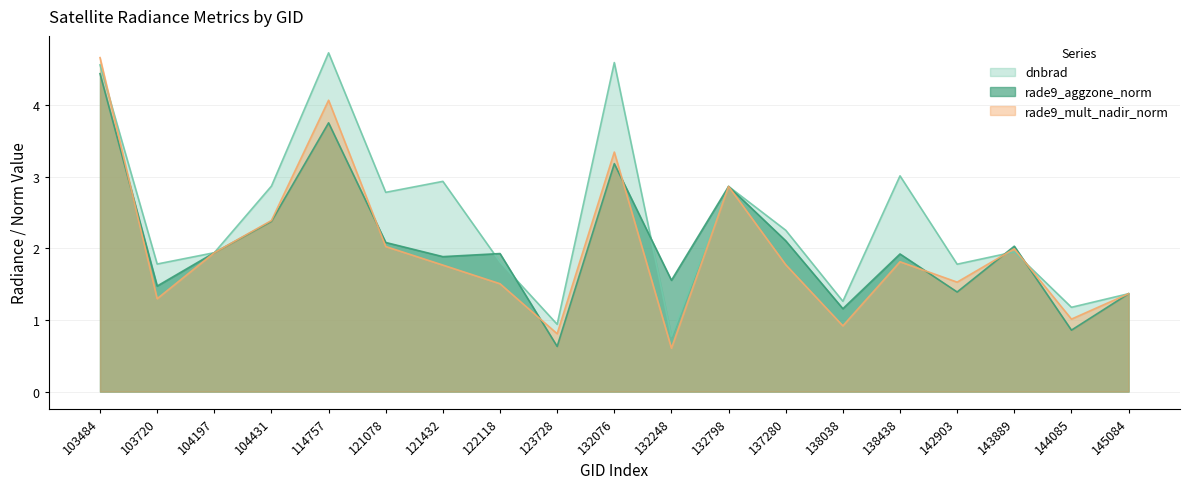

Between which two adjacent categories do dnbrad and rade9_mult_nadir_norm first intersect?

103484 and 103720